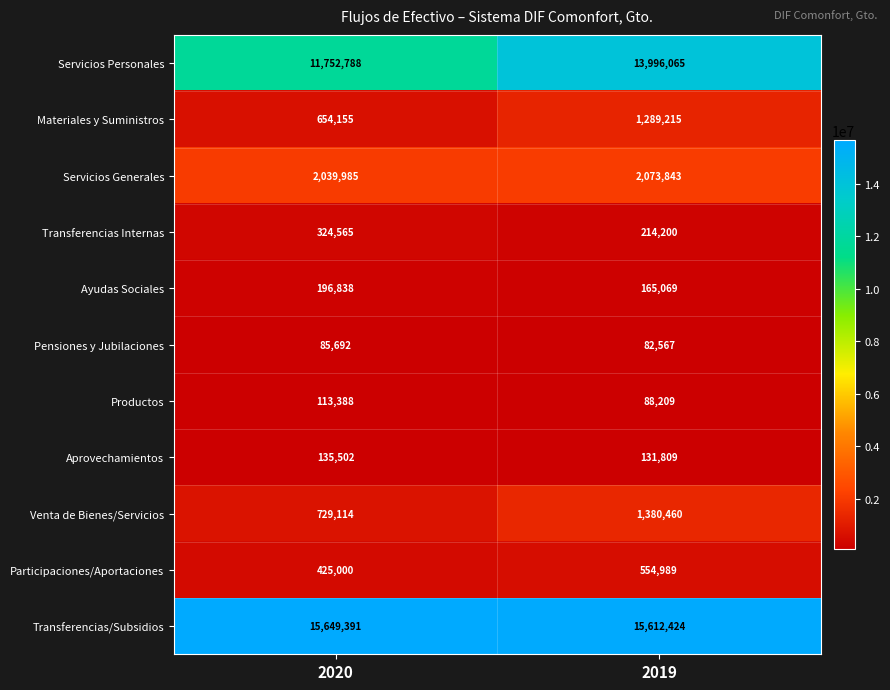

Is it true that Transferencias Internas equals 177638 at 2020?

False